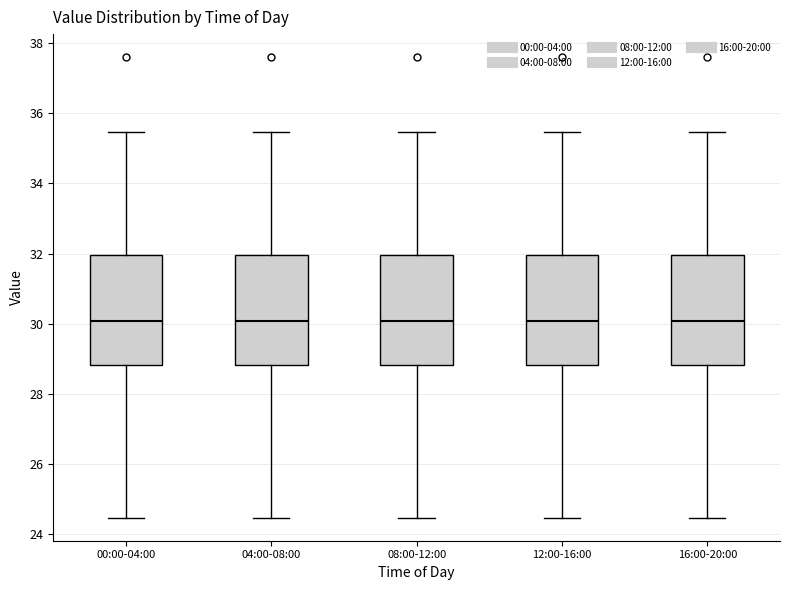

Where is the lower edge of the box for 08:00-12:00 on the y-axis? The values are not printed on the chart, so give them approximately, as read against the axis.

28.8